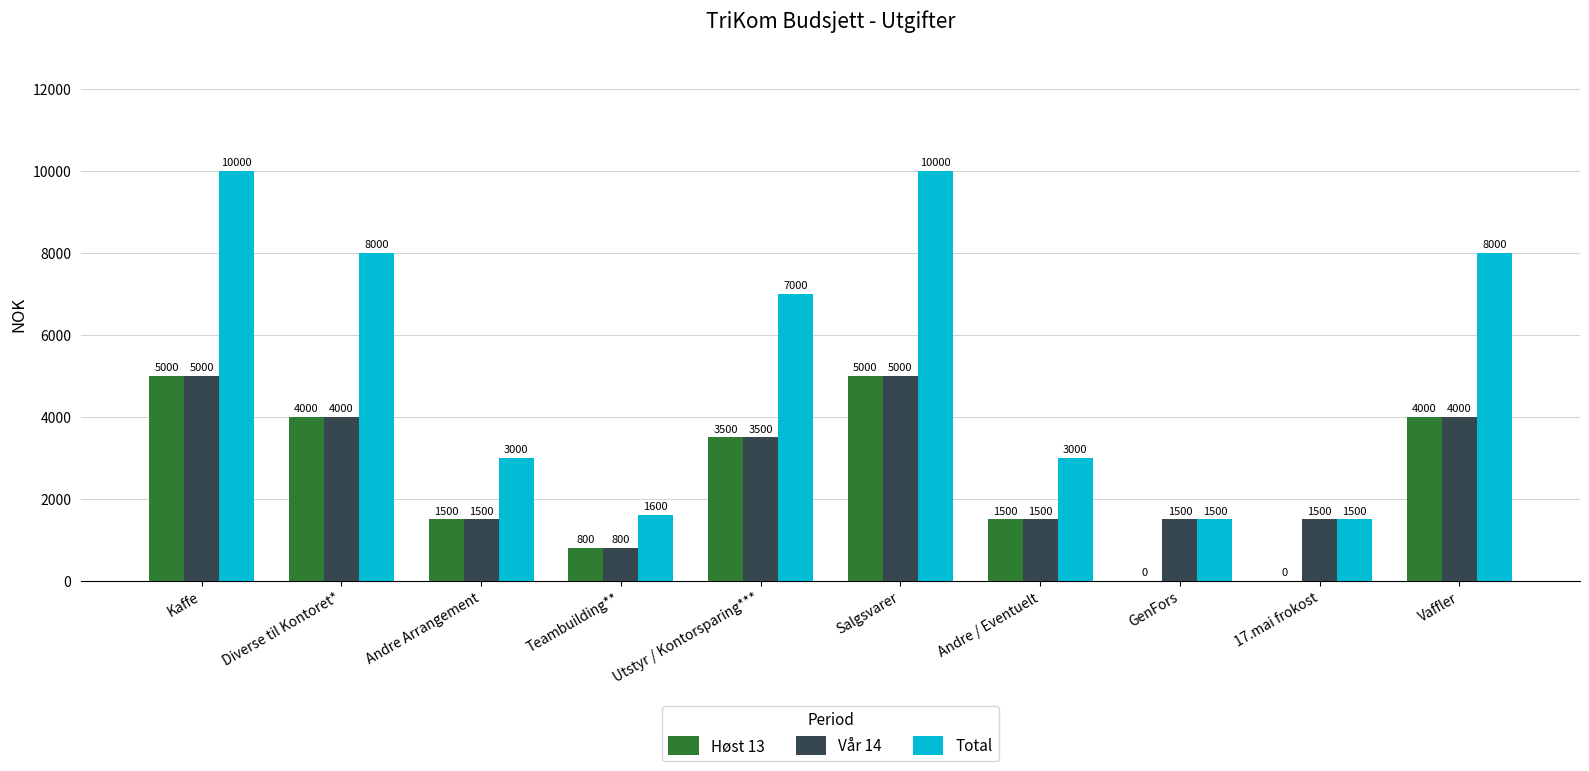

Where does the Vår 14 series first go above 3500?

Kaffe